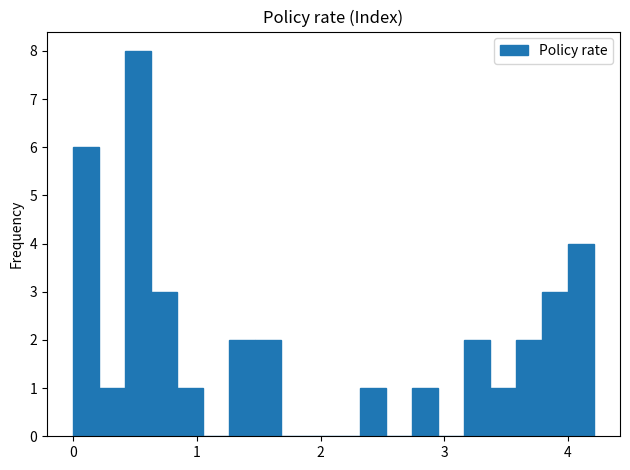

Read against the x-axis, roughly where is the centre of the tallest bar?

0.5